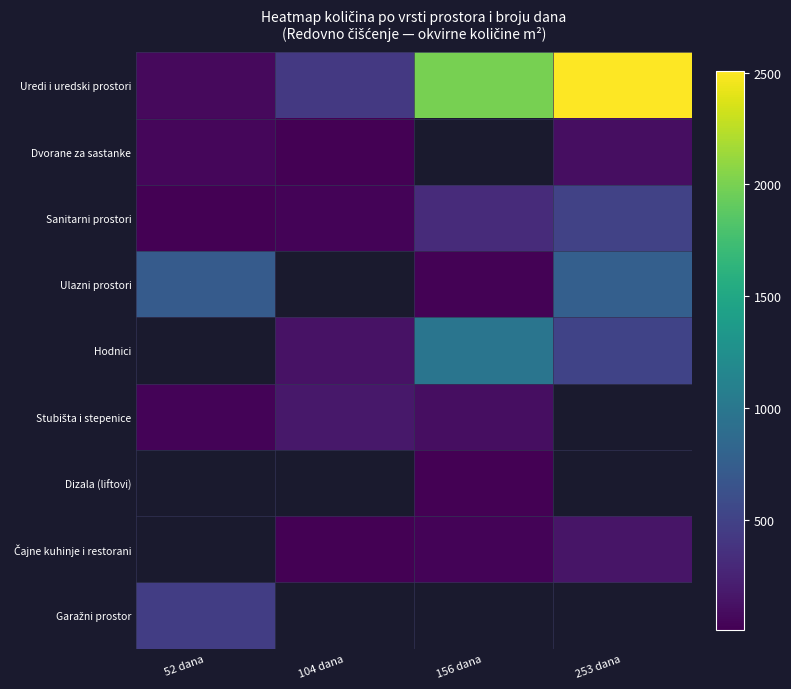

At which label is Stubišta i stepenice closest to 97?

156 dana